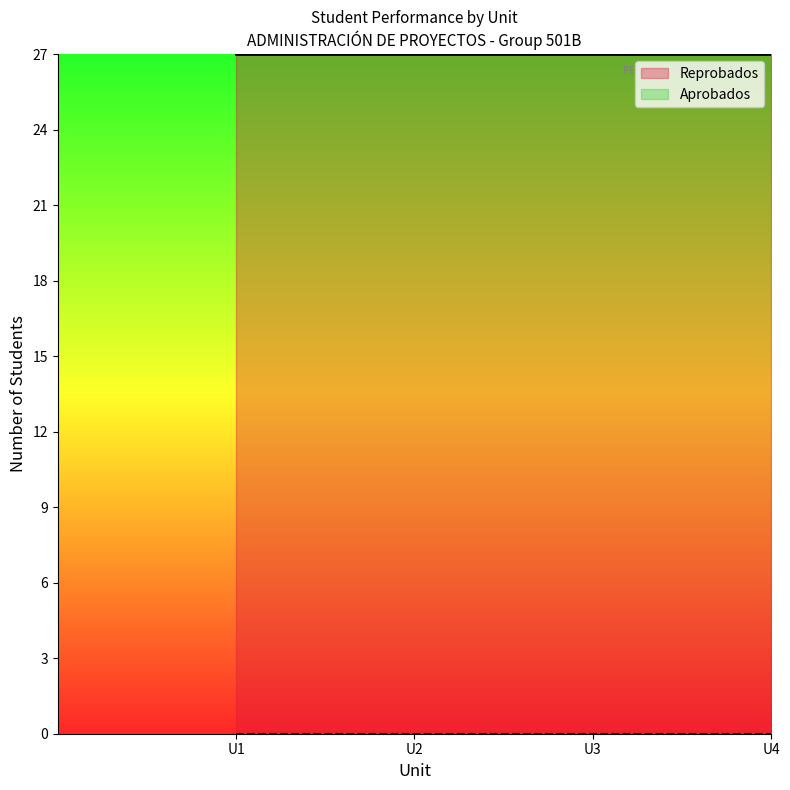

Rank the series by their average value, from lowest to highest.

Aprobados, Reprobados